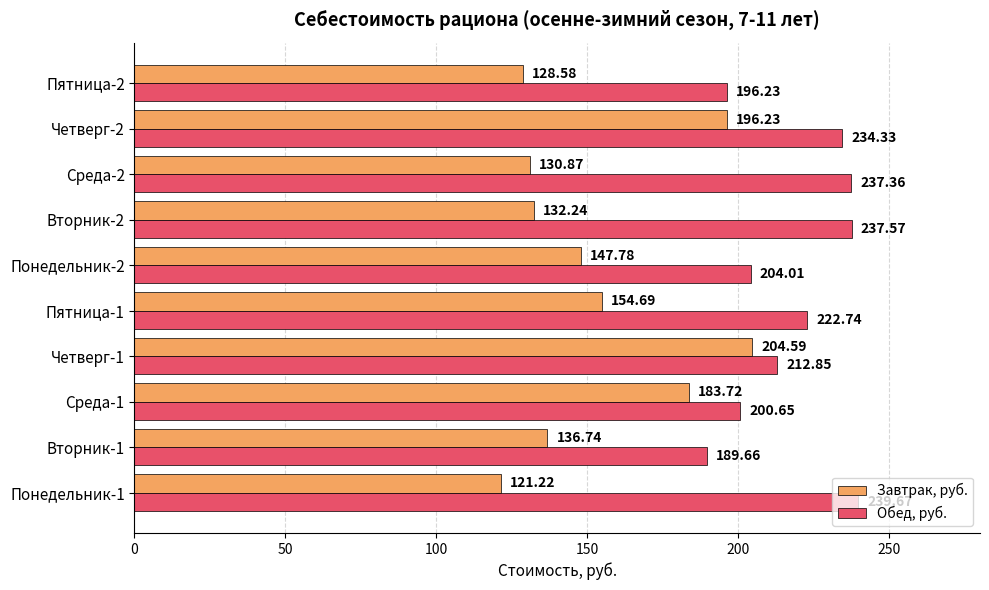

Rank the categories by Завтрак, руб. value from highest to lowest.

Четверг-1, Четверг-2, Среда-1, Пятница-1, Понедельник-2, Вторник-1, Вторник-2, Среда-2, Пятница-2, Понедельник-1